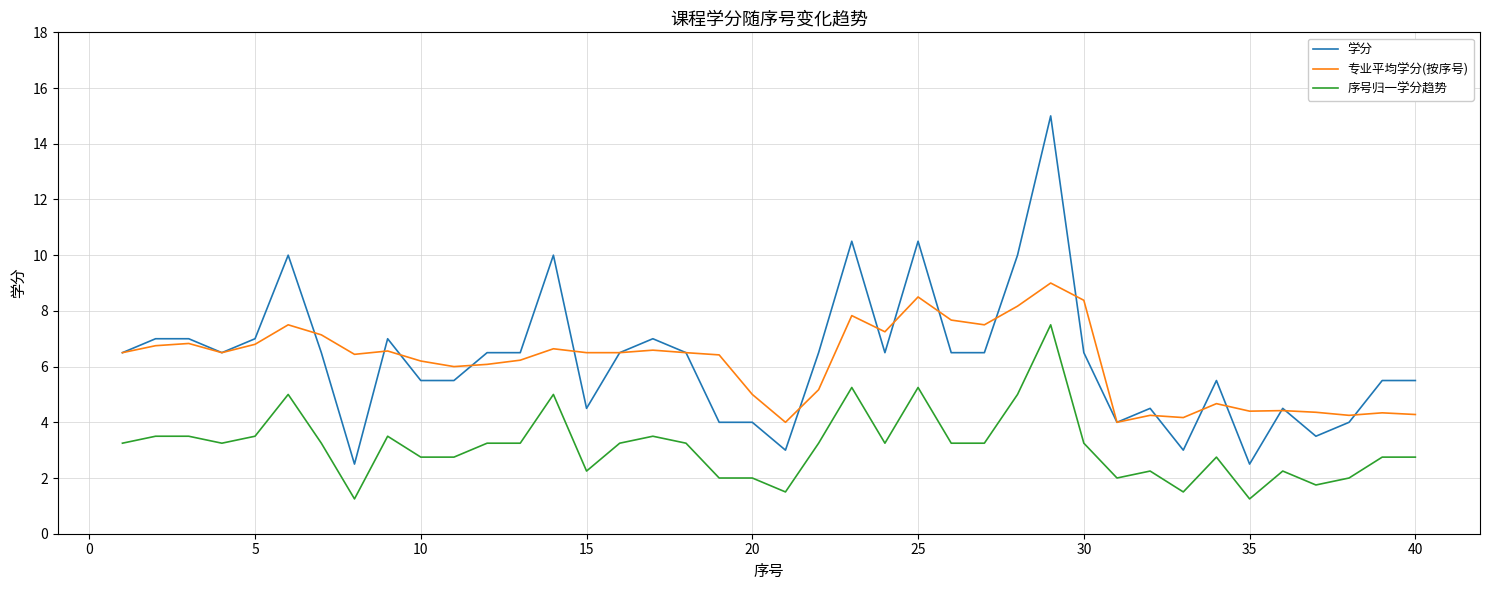

True or false: 学分 and 序号归一学分趋势 intersect in this chart.

False